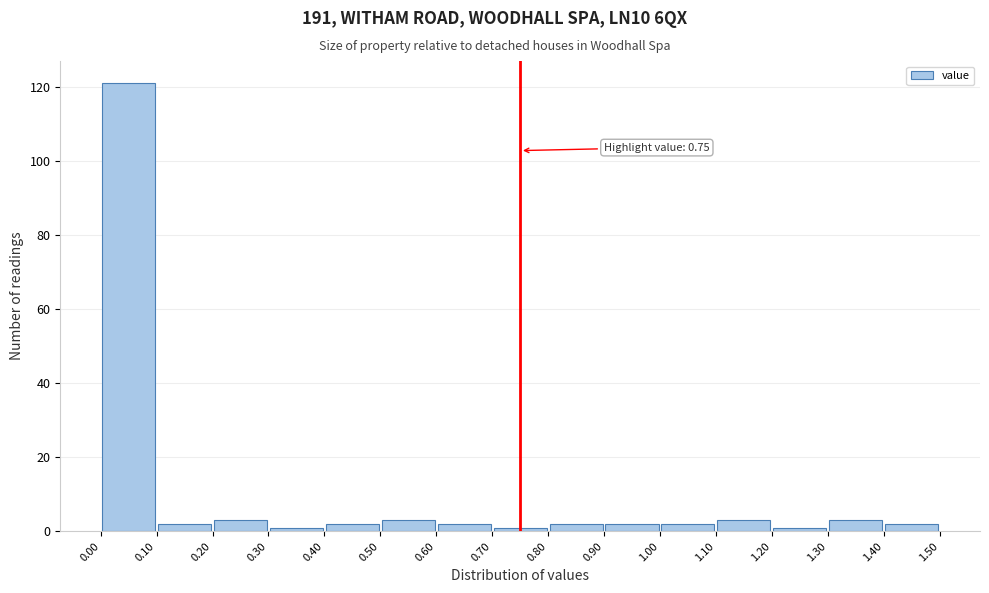

Which range on the x-axis has the tallest bar?

0.00 to 0.10